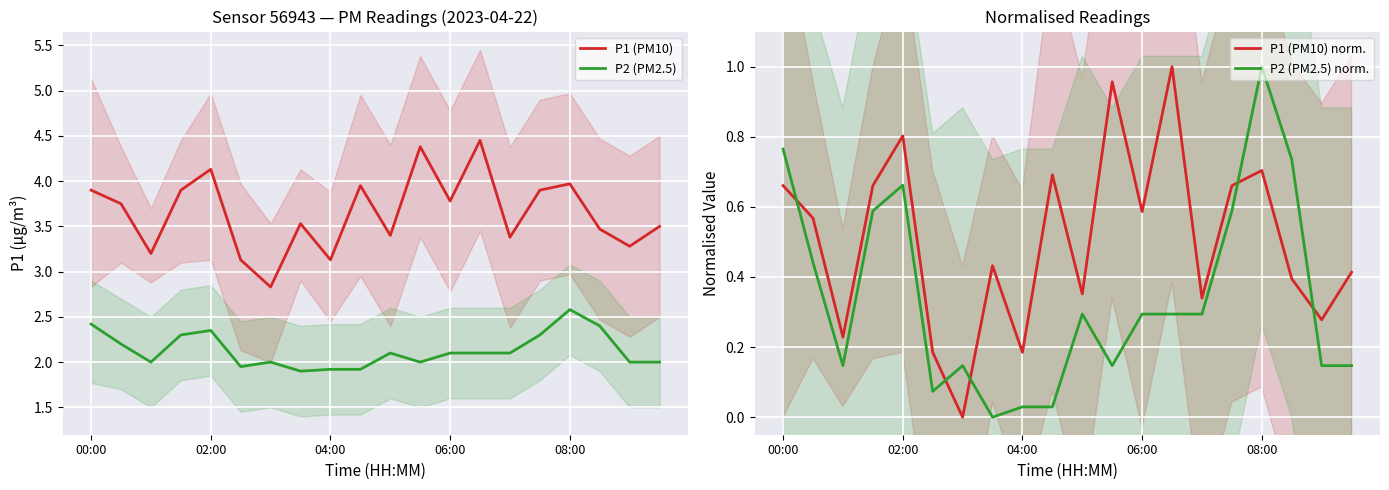

Rank the series at 13 from lowest to highest value.

P2 (PM2.5) norm., P1 (PM10) norm., P2 (PM2.5), P1 (PM10)